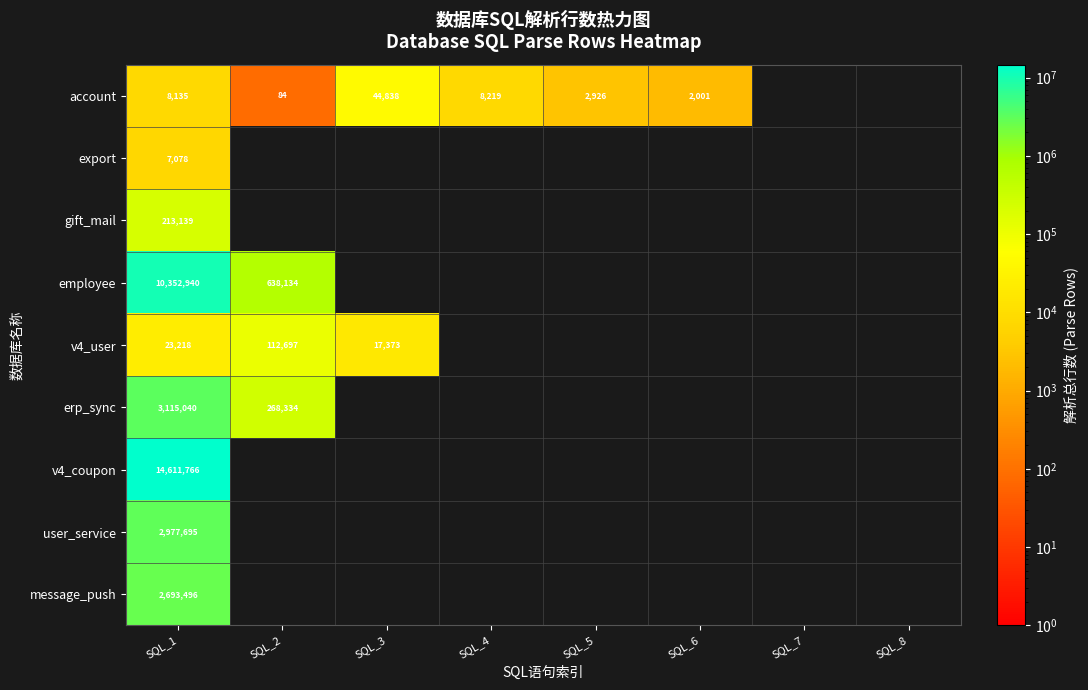

Between SQL_4 and SQL_8, which is larger?

SQL_4